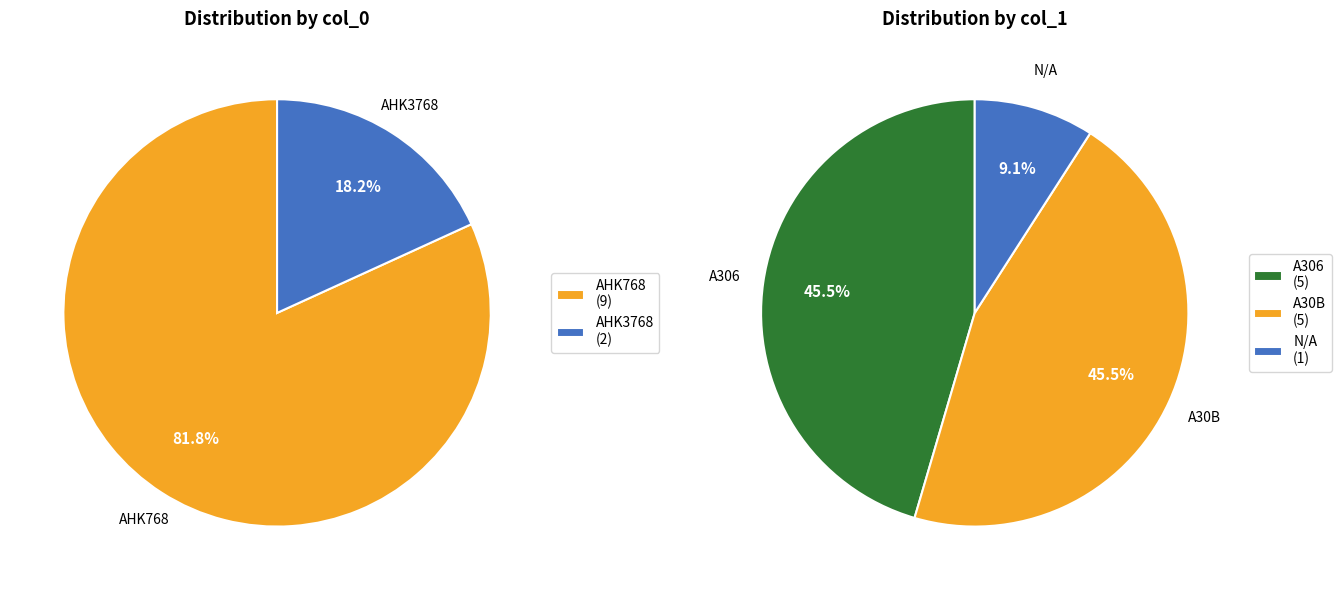

The AHK768 slice represents 96% of the pie. True or false?

False